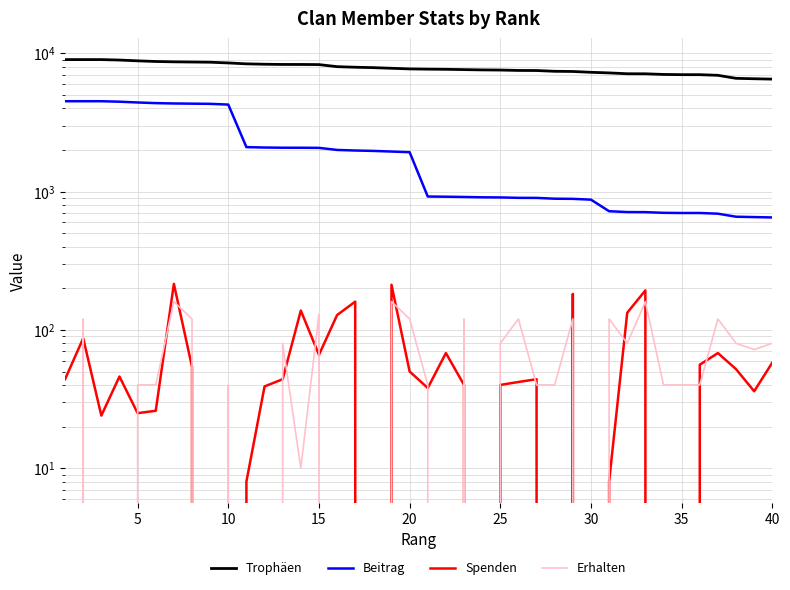

What is the difference between the maximum and second lowest values in the Erhalten series?

160